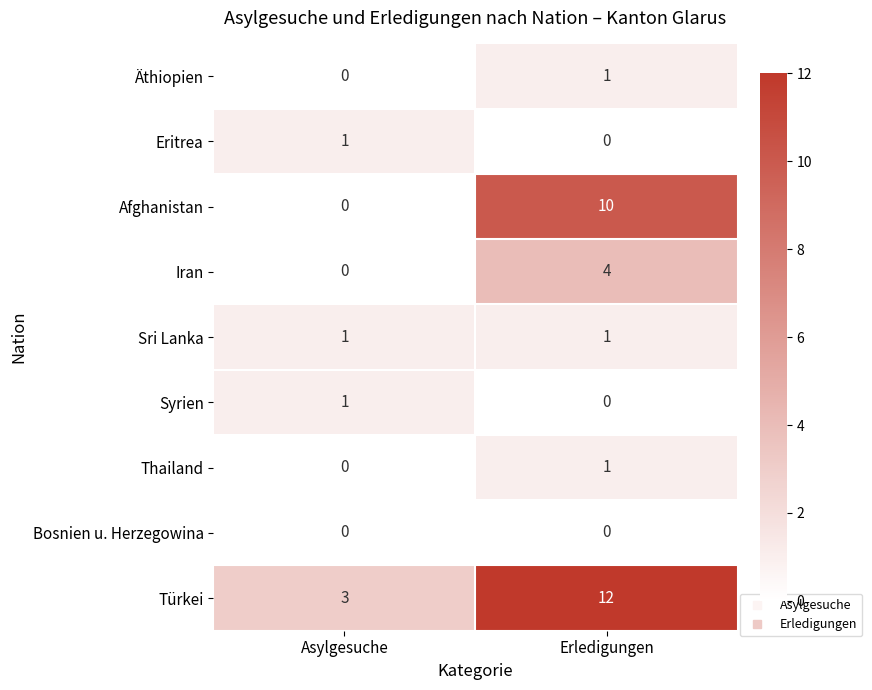

Reading left to right, what are all the values shown in this chart?

Äthiopien: Asylgesuche=0	Erledigungen=1
Eritrea: Asylgesuche=1	Erledigungen=0
Afghanistan: Asylgesuche=0	Erledigungen=10
Iran: Asylgesuche=0	Erledigungen=4
Sri Lanka: Asylgesuche=1	Erledigungen=1
Syrien: Asylgesuche=1	Erledigungen=0
Thailand: Asylgesuche=0	Erledigungen=1
Bosnien u. Herzegowina: Asylgesuche=0	Erledigungen=0
Türkei: Asylgesuche=3	Erledigungen=12